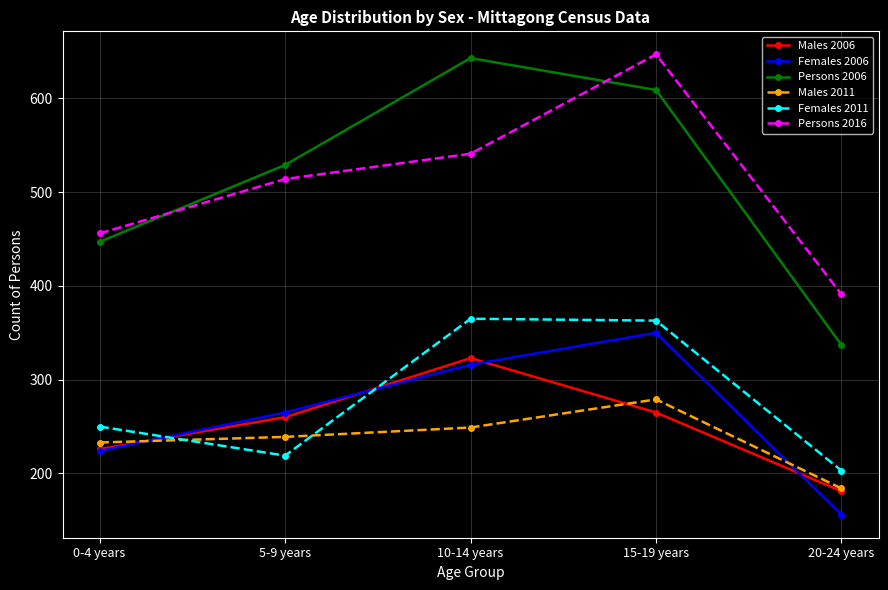

Is it true that Females 2006 equals 216 at 20-24 years?

False